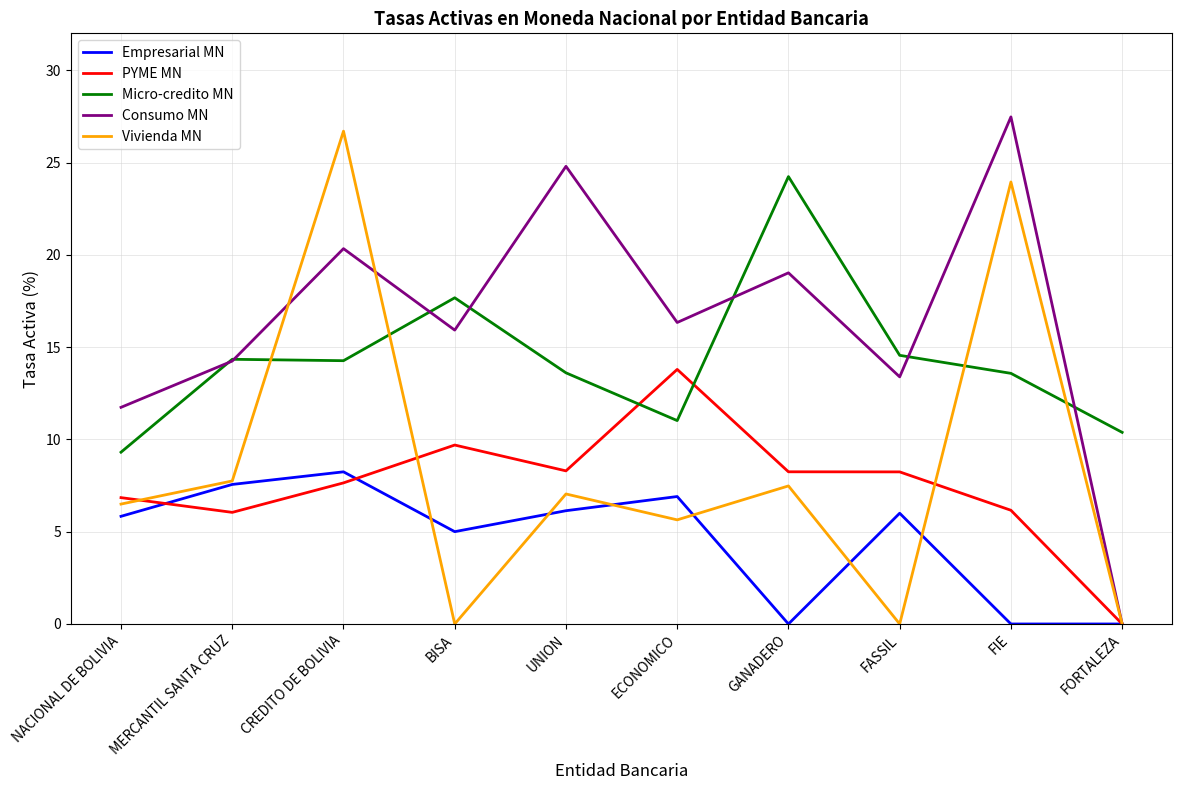

In PYME MN, how many points are lower than both neighbors (excluding endpoints)?

2